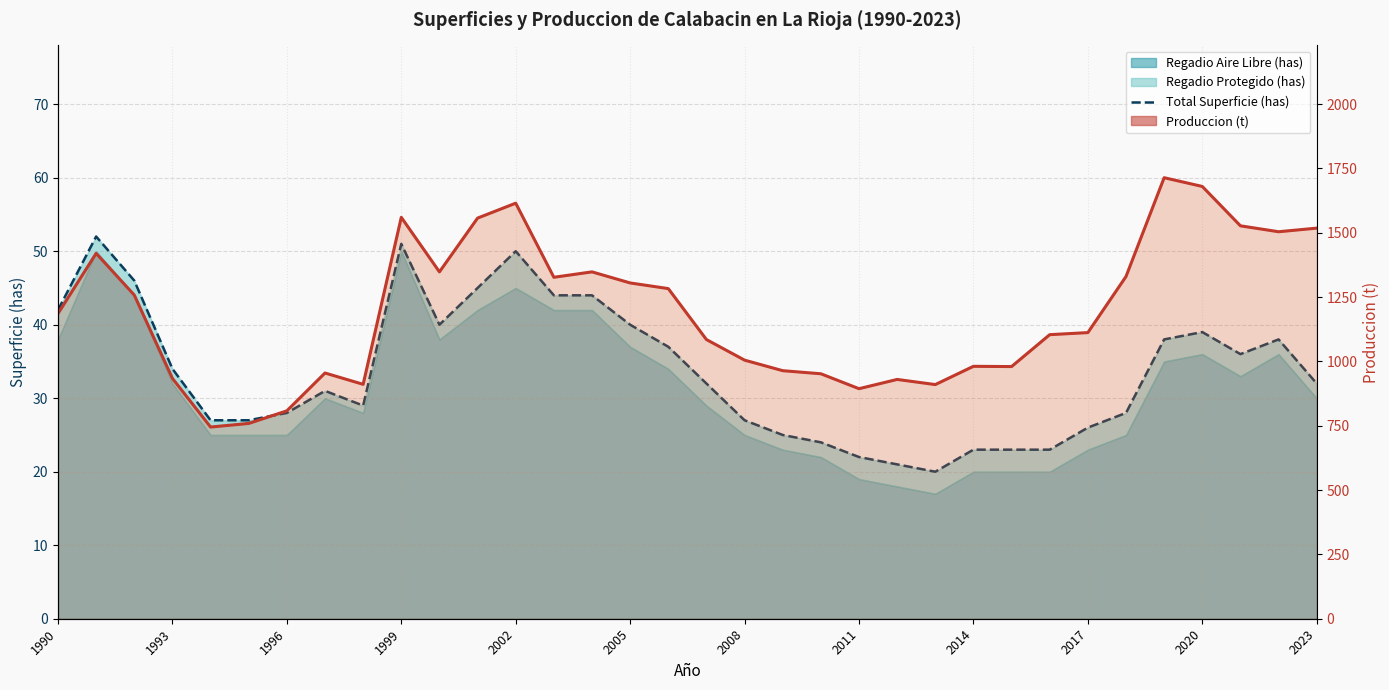

Reading left to right, extract all data points from this chart.

Total Superficie (has): 42	52	46	34	27	27	28	31	29	51	40	45	50	44	44	40	37	32	27	25	24	22	21	20	23	23	23	26	28	38	39	36	38	32
Produccion (t) line: 1186	1420	1258	934	745	759	808	955	911	1560	1348	1557	1615	1327	1348	1305	1283	1085	1005	964	952	894	930	910	981	980	1104	1112	1330	1714	1680	1527	1504	1518